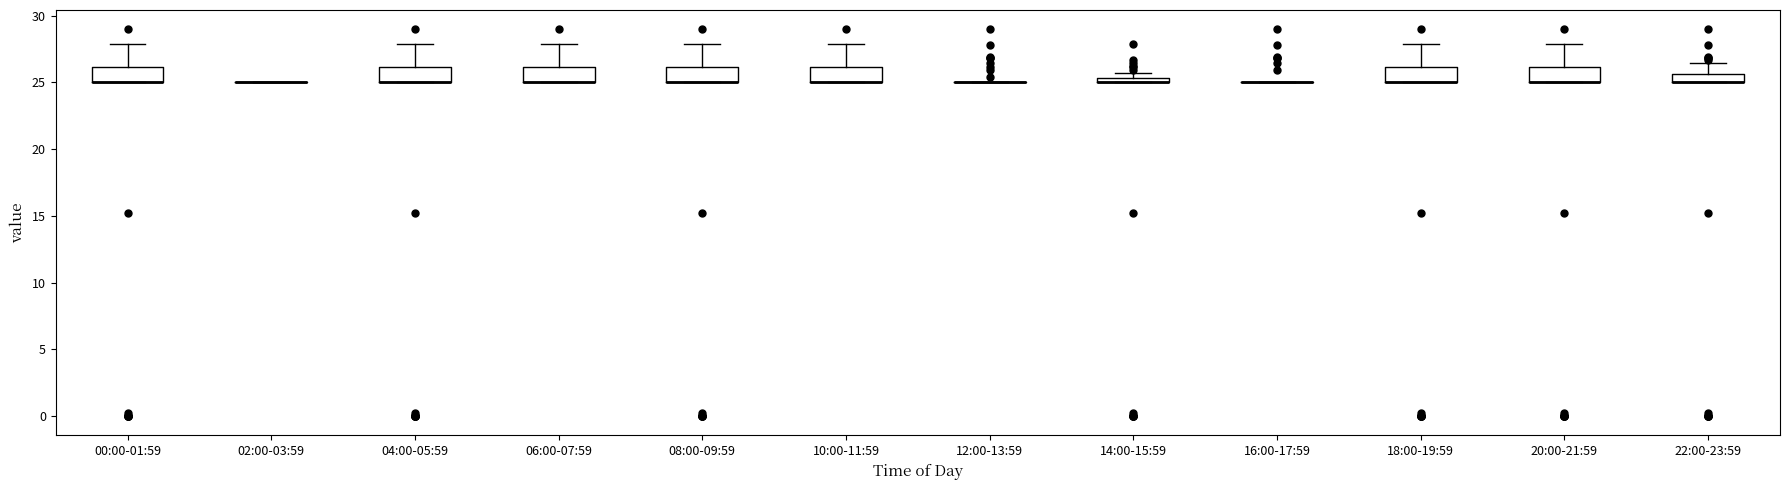

Where is the lower edge of the box for 00:00-01:59 on the y-axis? The values are not printed on the chart, so give them approximately, as read against the axis.

25.0